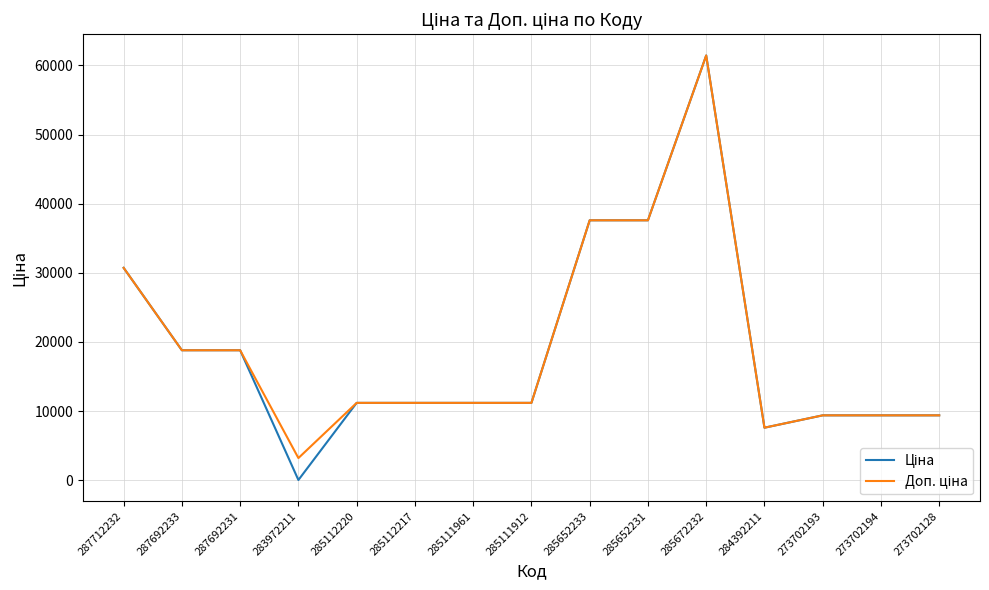

How many lines are shown in the chart?

2